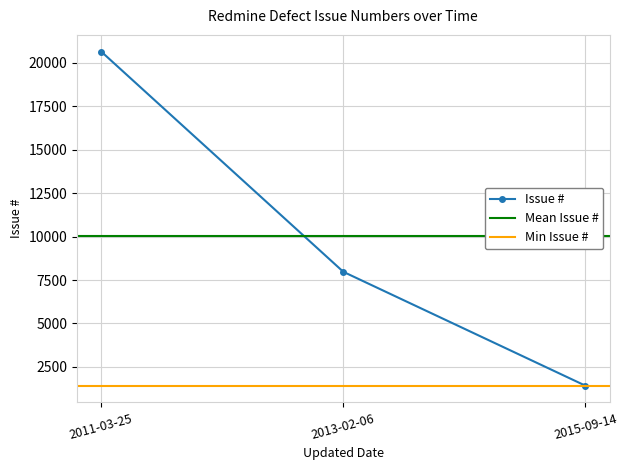

Does the chart display data point markers on the line(s)?

Yes